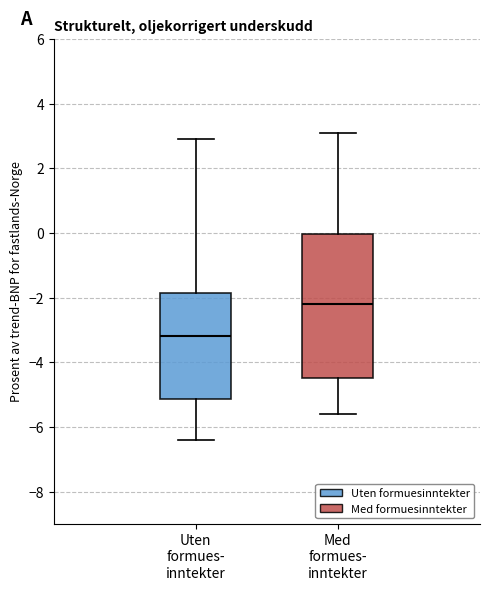

Which box has the highest median line?

Med formues- inntekter